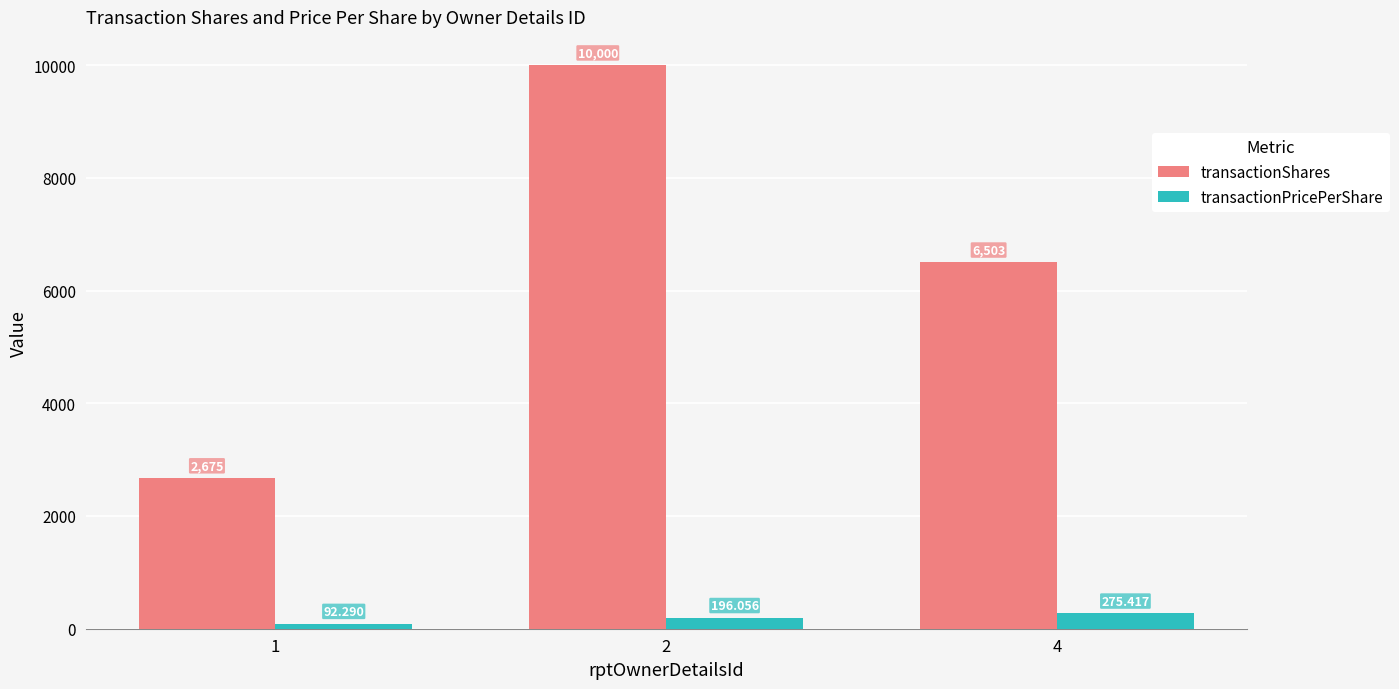

What is the maximum value shown in the chart?

10000.0